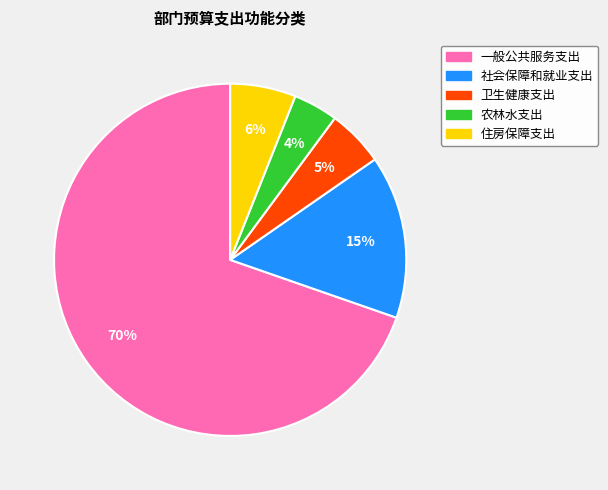

To the nearest percent, what is the combined percentage of 农林水支出 and 住房保障支出?

10%